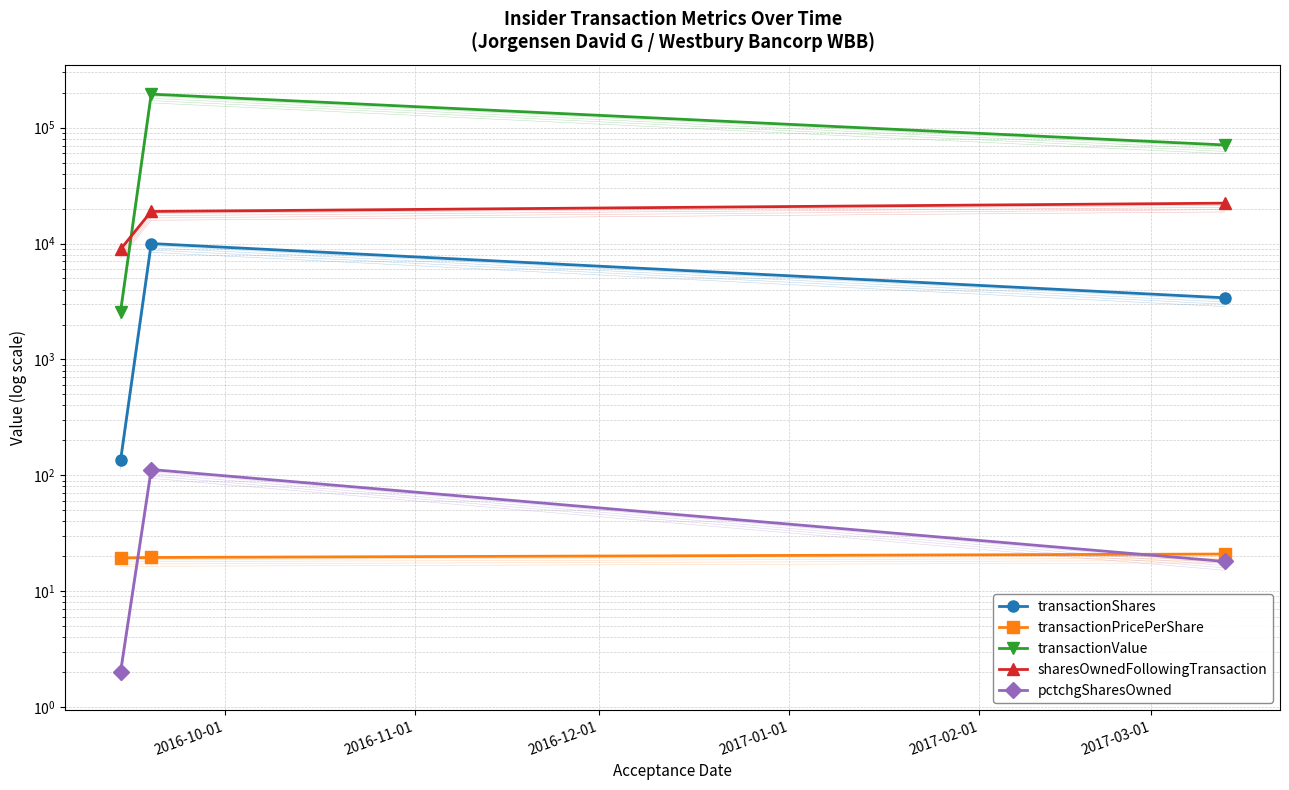

How many distinct data groups are displayed?

5